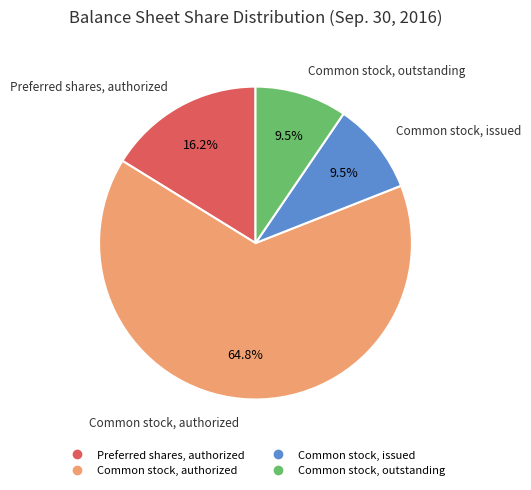

What percentage do Common stock, authorized and Common stock, outstanding together represent?

74.3%